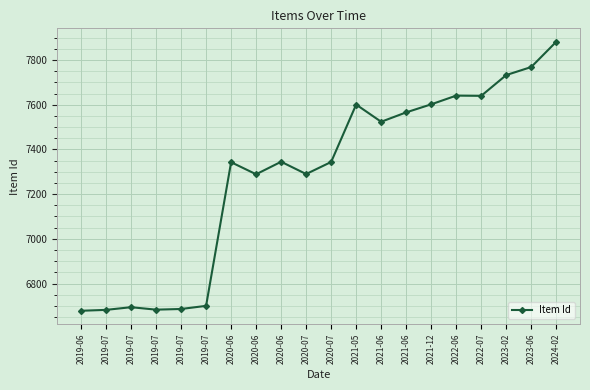

Where is the first local minimum?

2019-07